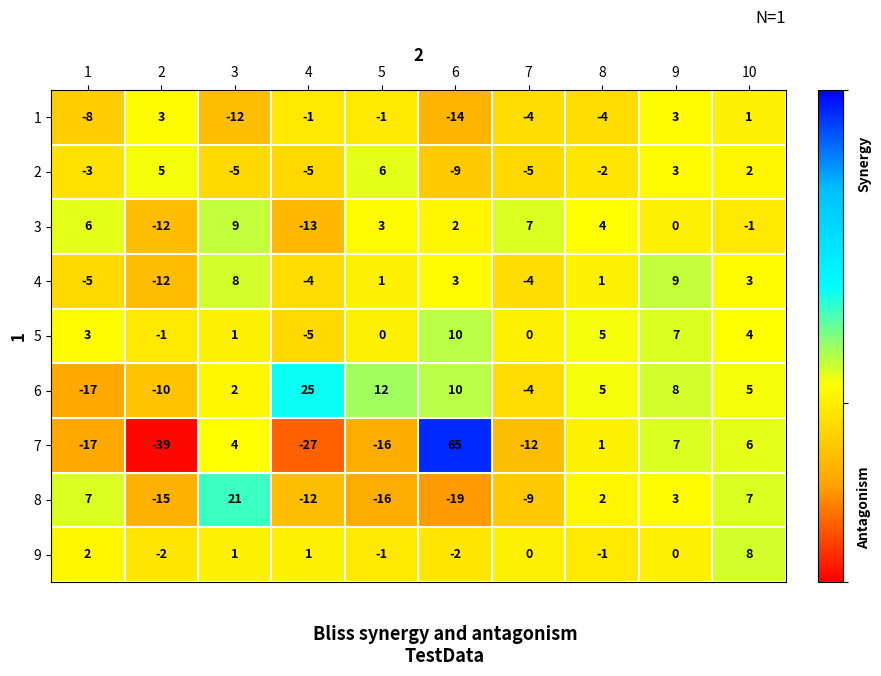

Which series has the largest total across all categories?

6